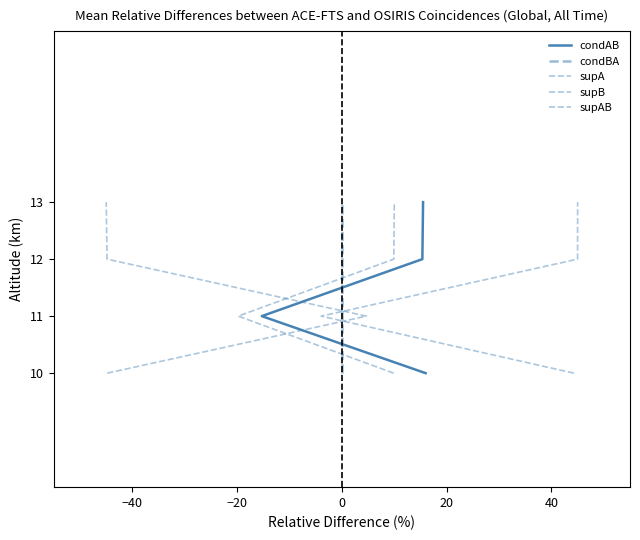

What is the minimum value for condBA?

10